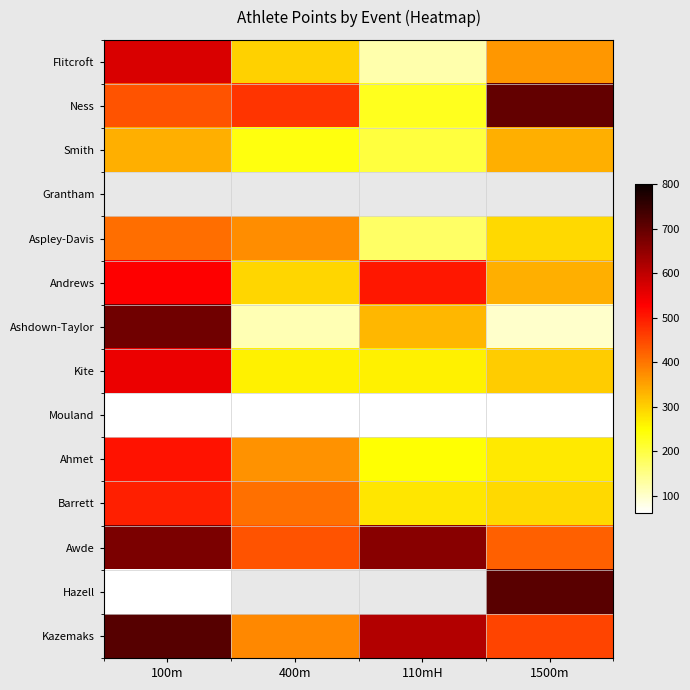

What is the difference between the highest and lowest values at 1500m?

708.0